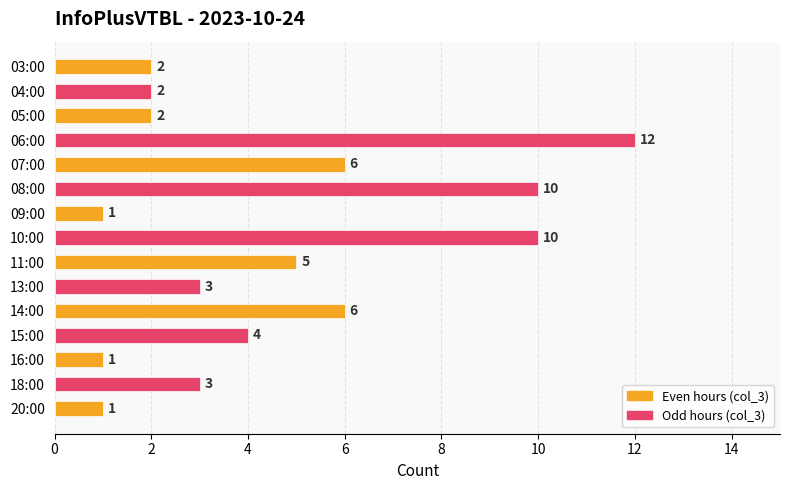

What is the value of the 8th bar from the top?

10